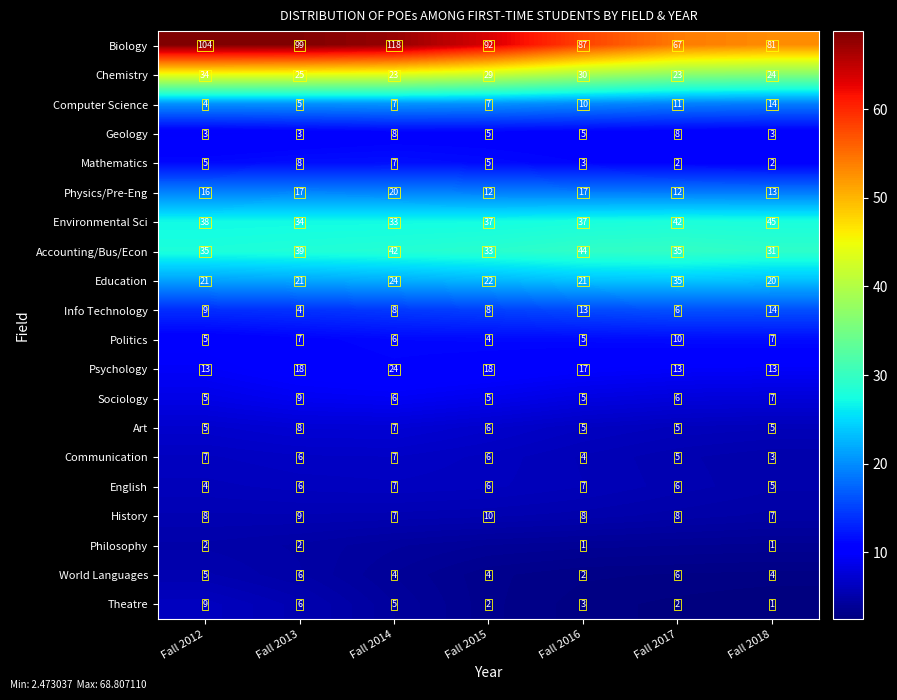

Is the value of Politics at Fall 2016 greater than the value of Education at Fall 2014?

No